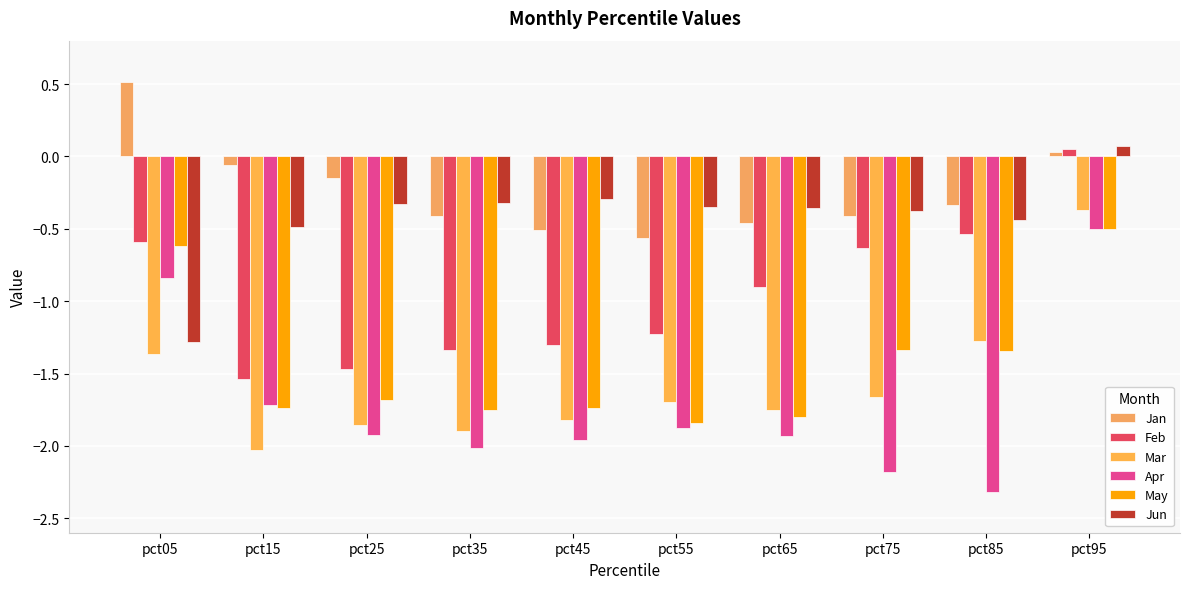

Where does the May series first go above -1?

pct05